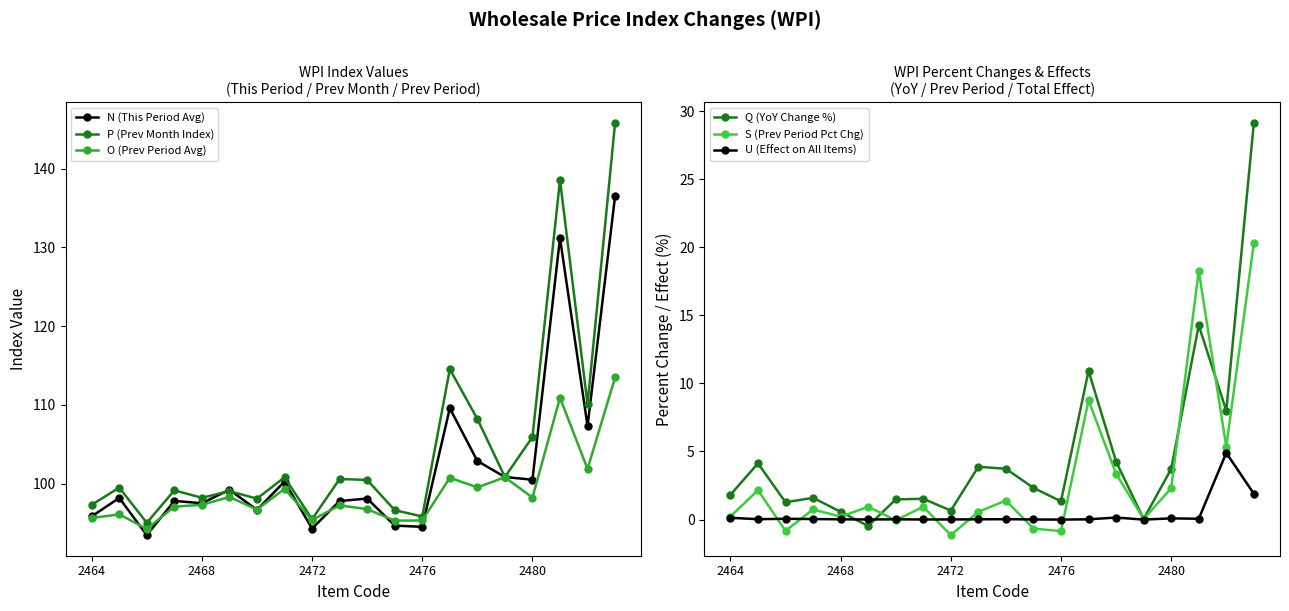

In U (Effect on All Items), how many points are lower than both neighbors (excluding endpoints)?

5